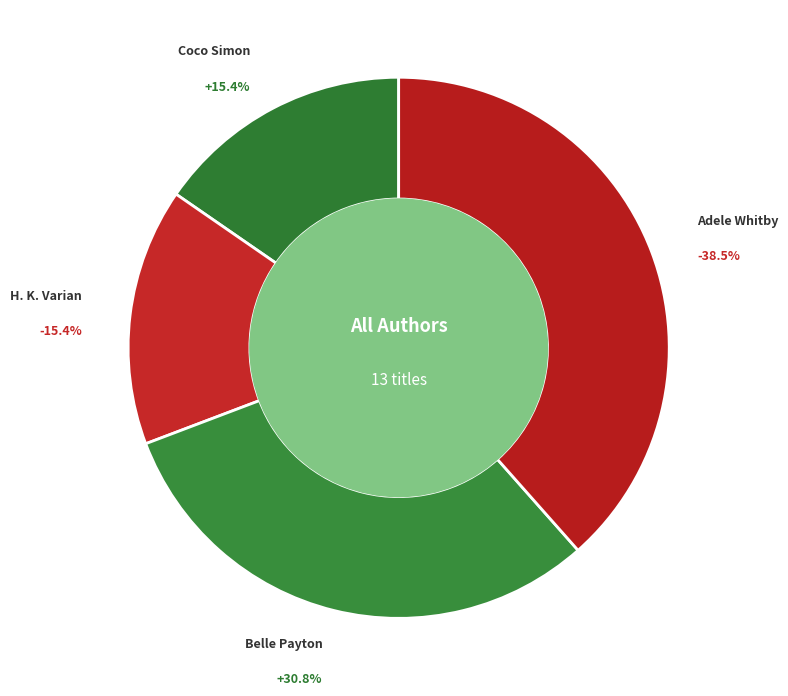

Does Coco Simon account for over 50% of the chart?

No